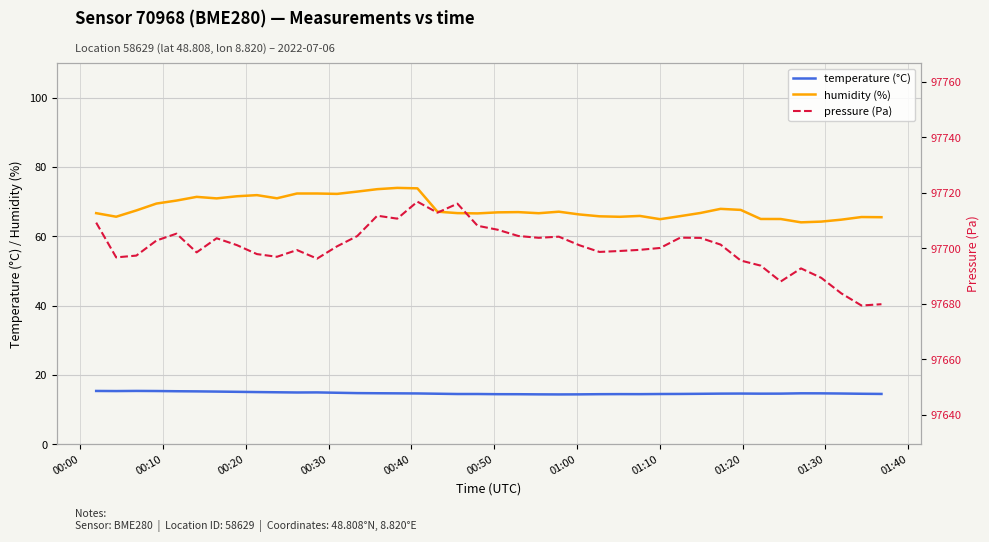

True or false: pressure (Pa) and temperature (°C) cross at least once.

False